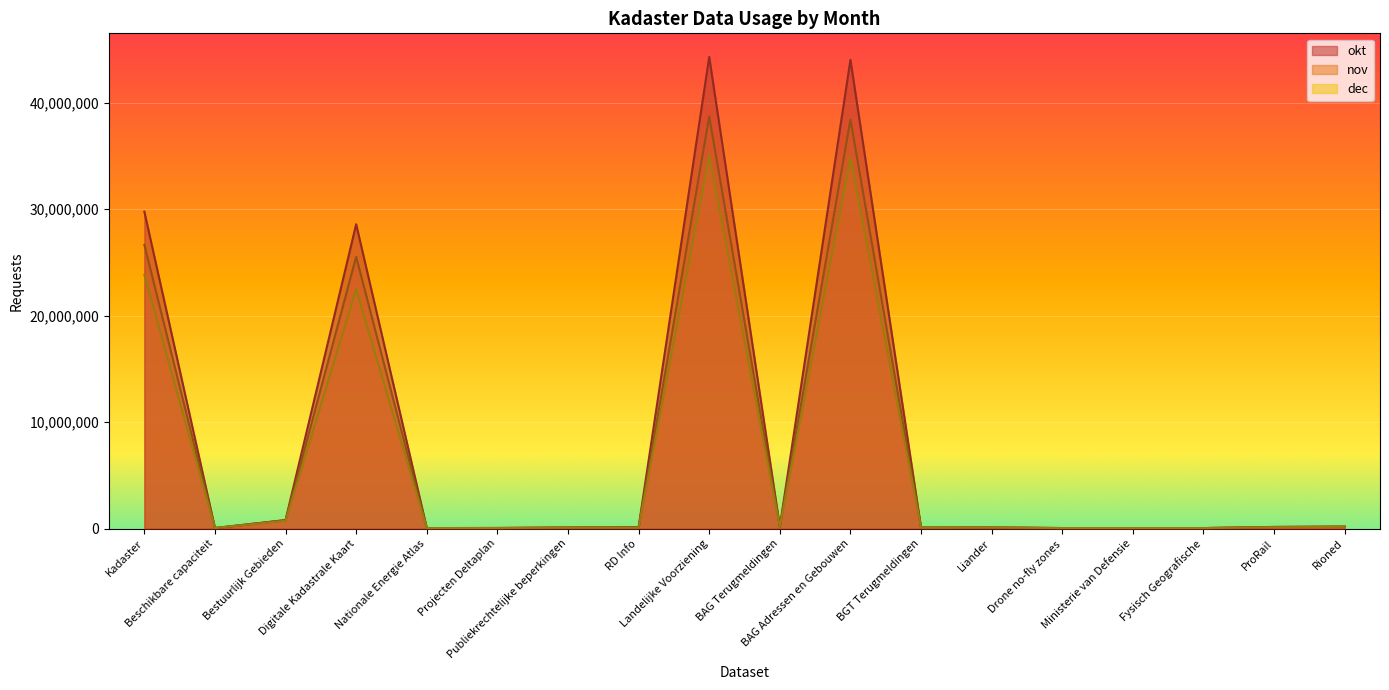

Is it true that nov equals 38699234 at Landelijke Voorziening?

True